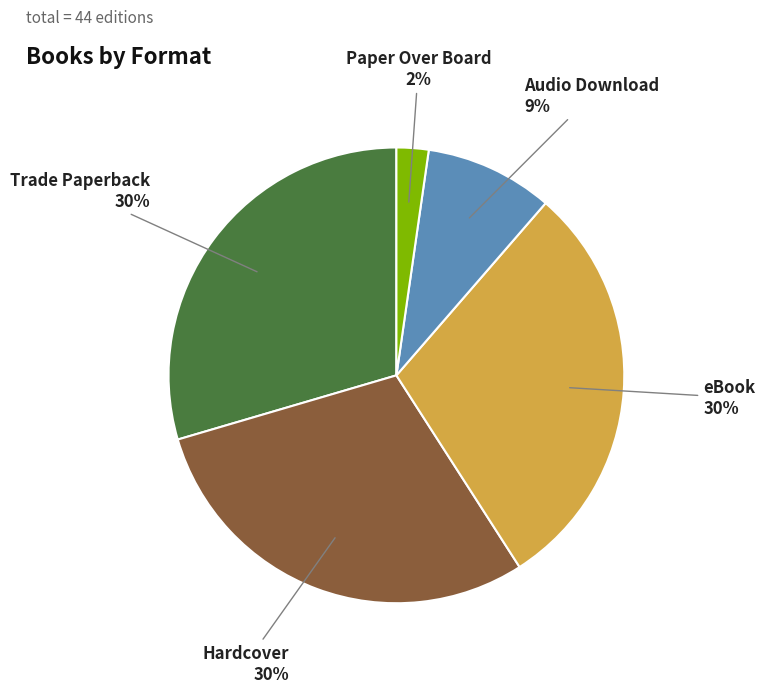

To the nearest percent, what is the average slice percentage?

20%